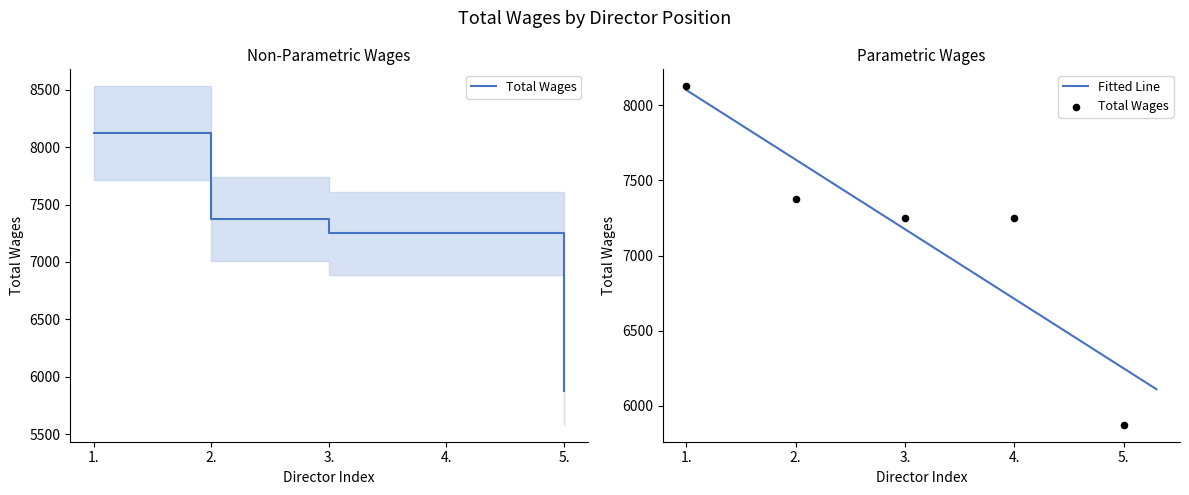

Approximately how many times larger is the value at 1. compared to 4.?

1.1